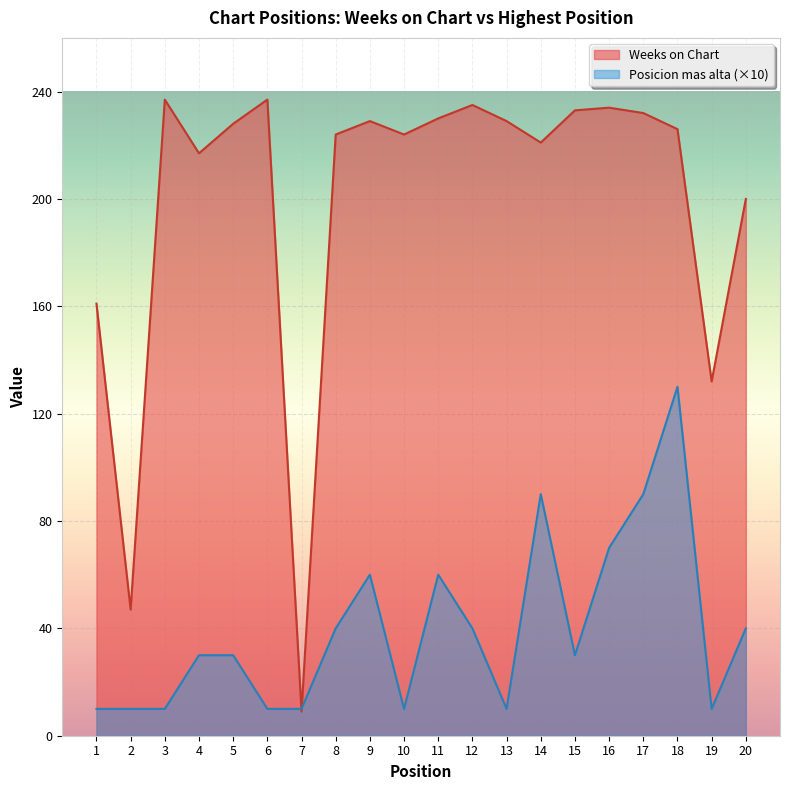

Which label corresponds to the largest value in the chart?

3